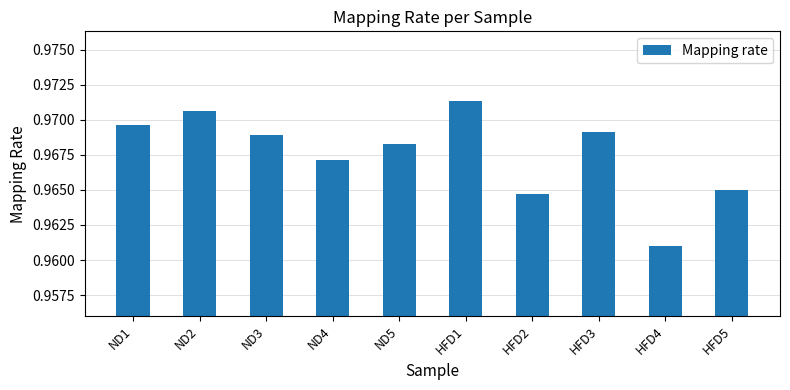

List the labels in order of value, smallest first.

HFD4, HFD2, HFD5, ND4, ND5, ND3, HFD3, ND1, ND2, HFD1